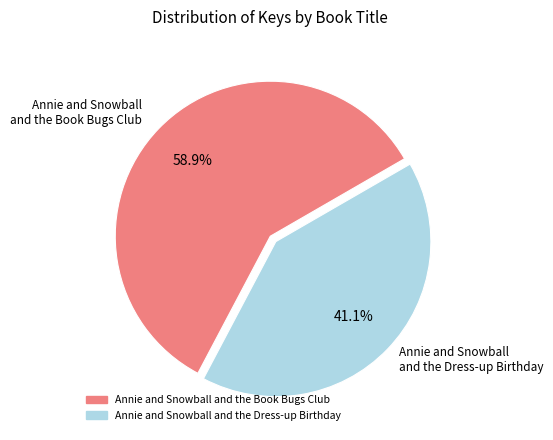

What is the ratio of the value at Annie and Snowball and the Dress-up Birthday to the value at Annie and Snowball and the Book Bugs Club?

0.7